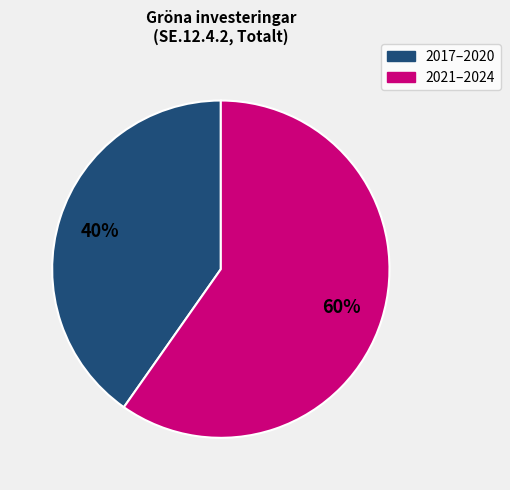

Is there any slice that represents more than half of the pie?

Yes